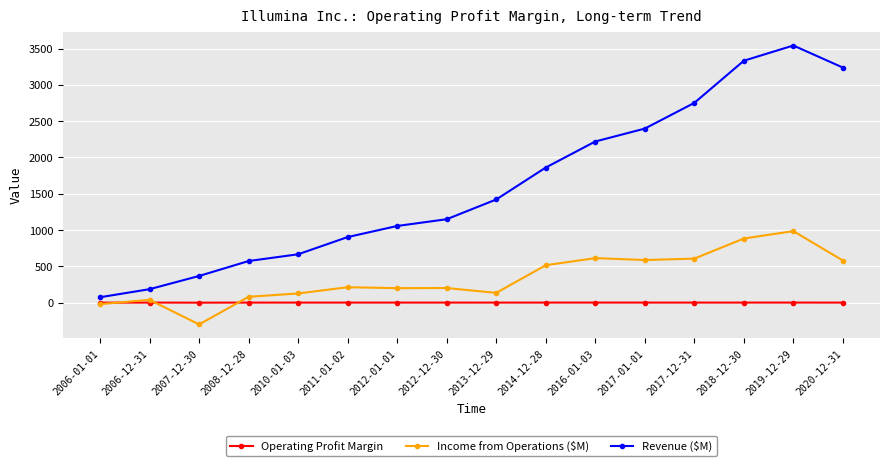

At which label does Operating Profit Margin first exceed 0?

2006-12-31